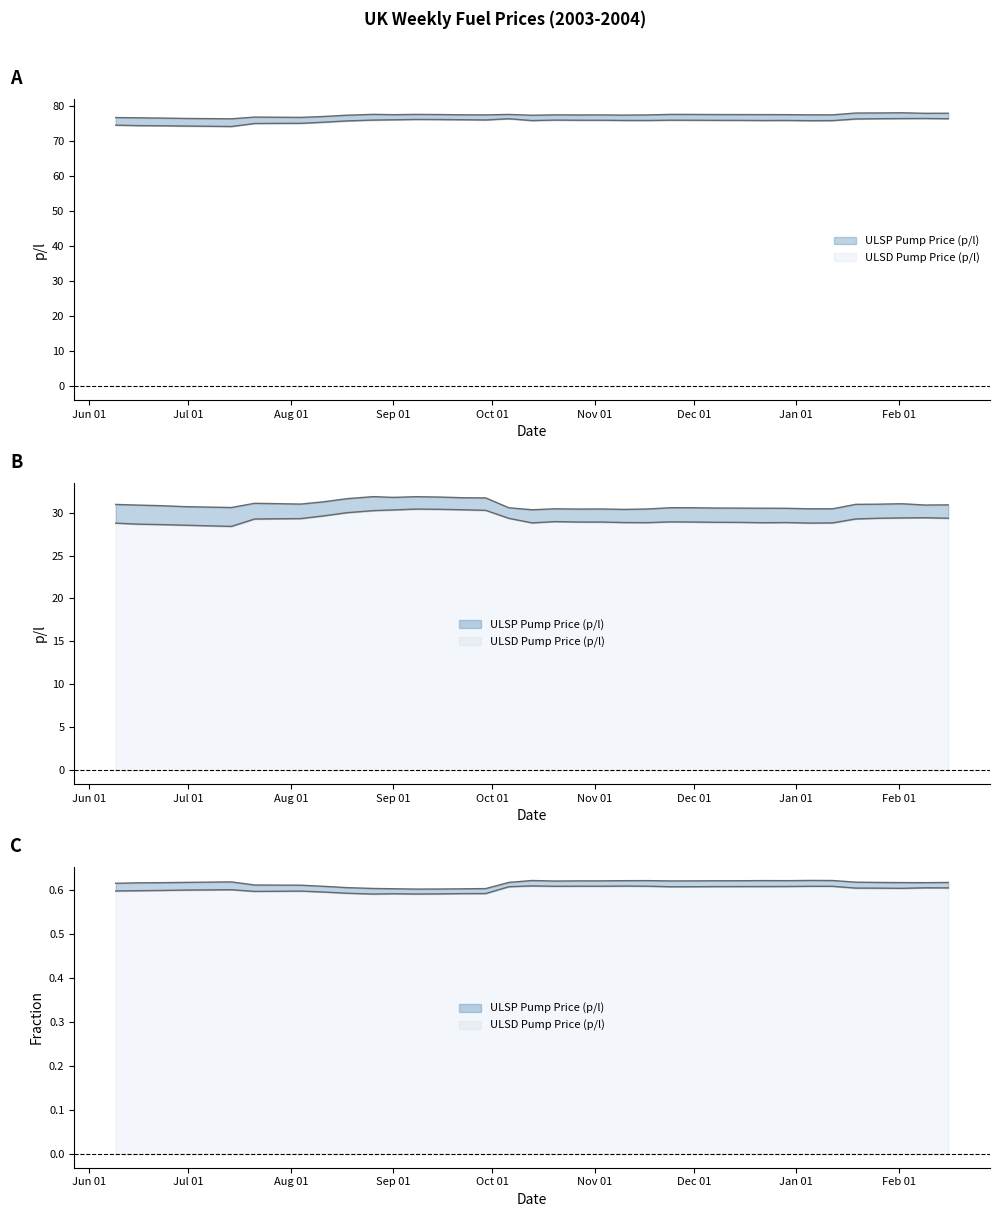

At how many categories does at least one series exceed 77?

28